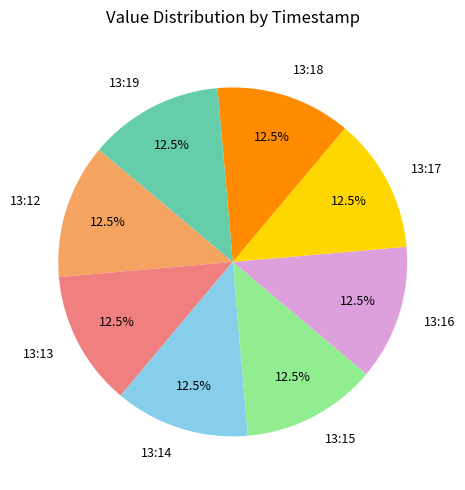

How much of the chart is everything except 13:15?

87.5%